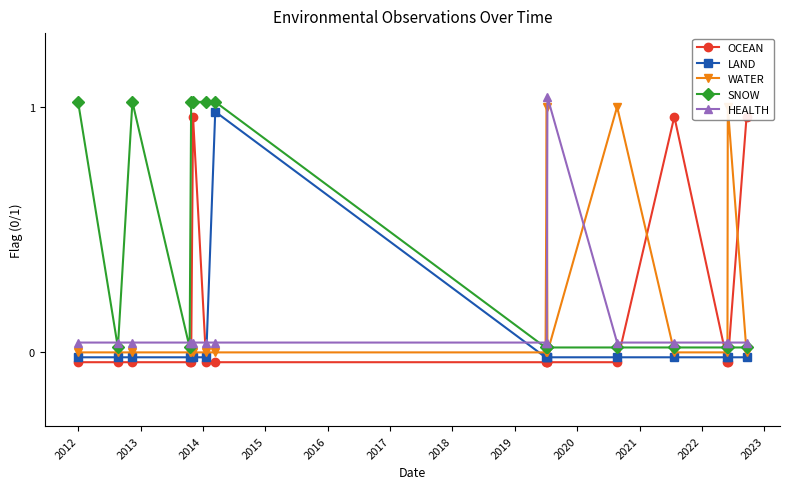

Is it true that SNOW equals 0.0 at 13?

False